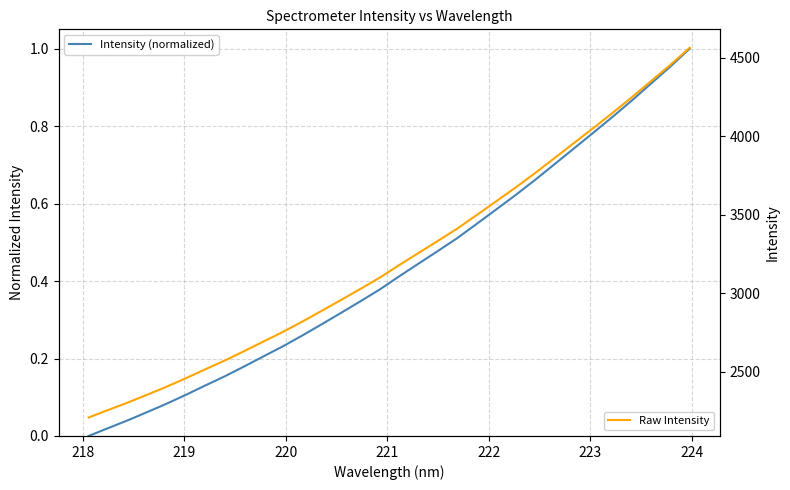

Rank the series by their average value, from highest to lowest.

Raw Intensity, Intensity (normalized)